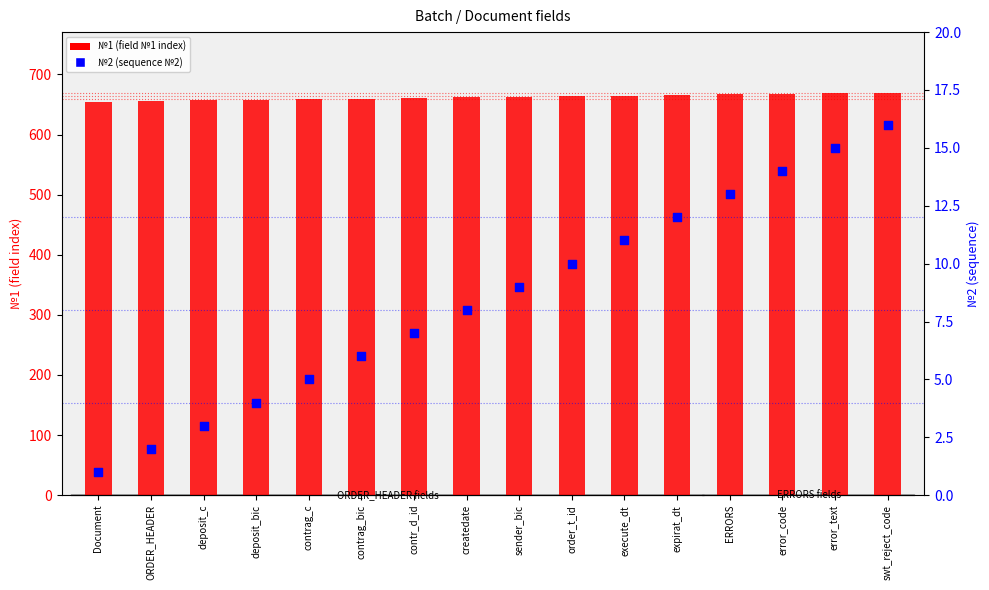

Which series contains the lowest Y value?

№2 (sequence №2)